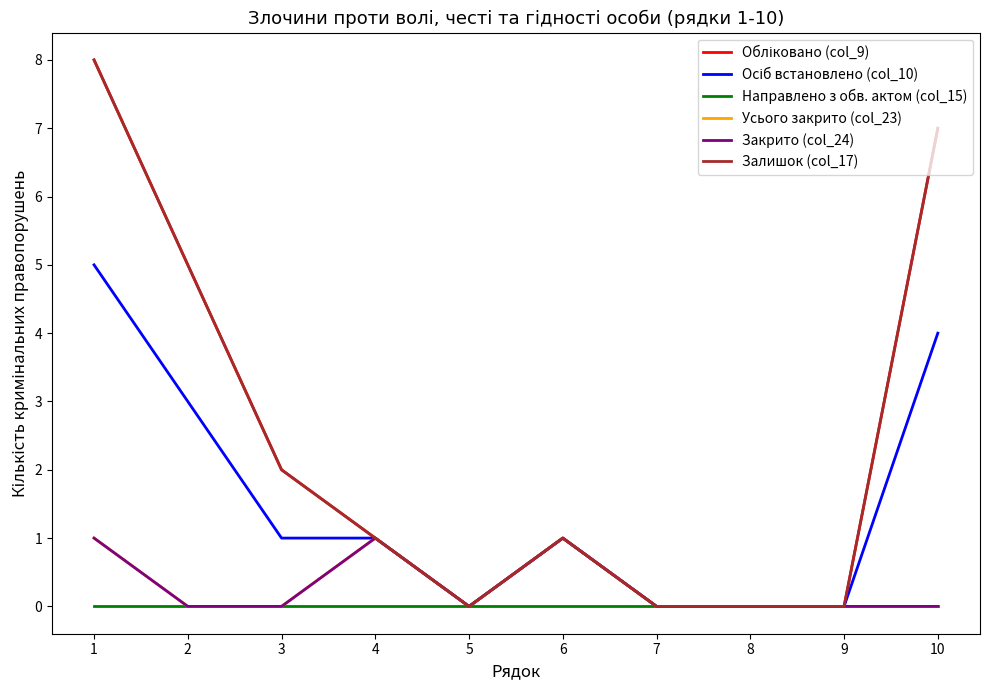

What is the maximum value shown in the chart?

8